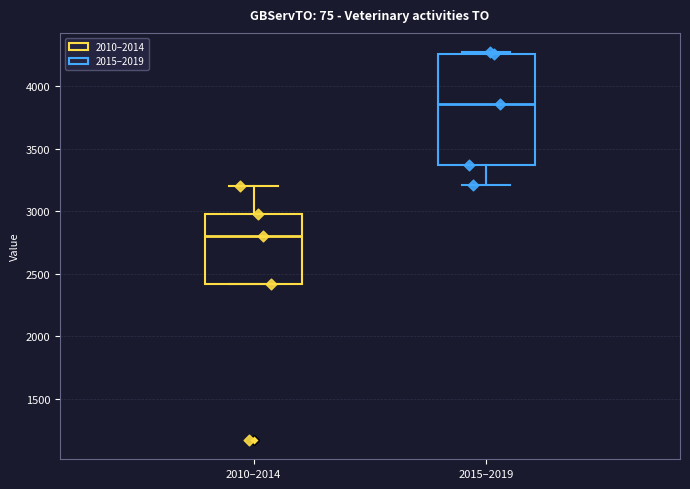

Where is the upper edge of the box for 2015–2019 on the y-axis? The values are not printed on the chart, so give them approximately, as read against the axis.

4250